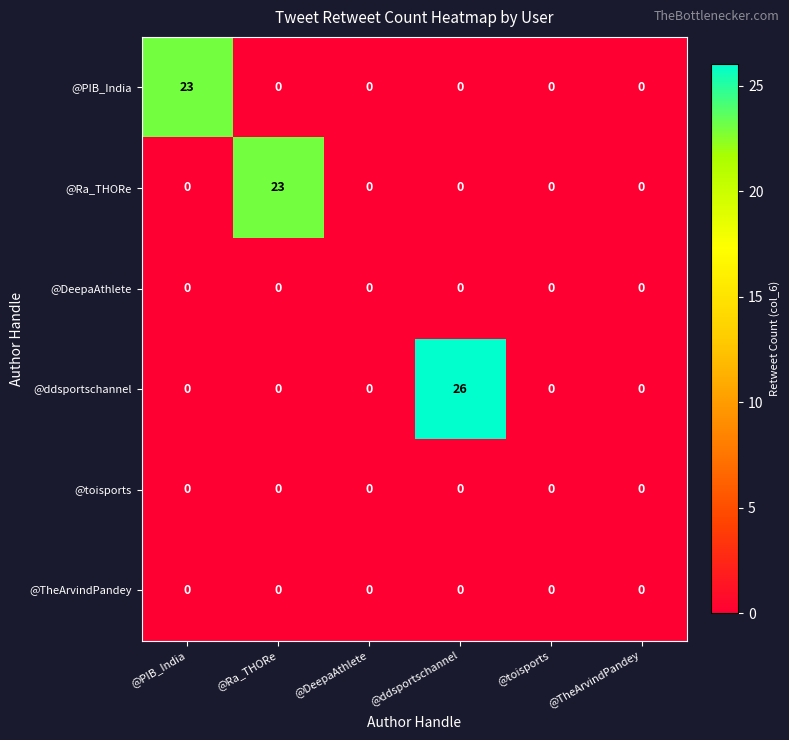

Is it true that @Ra_THORe equals 12 at @toisports?

False